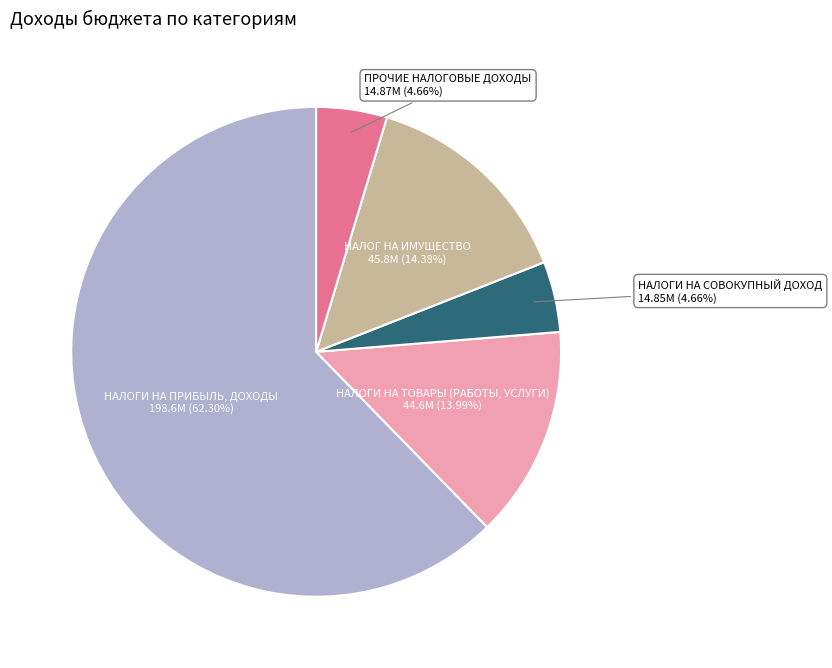

Count the number of slices in the pie.

5